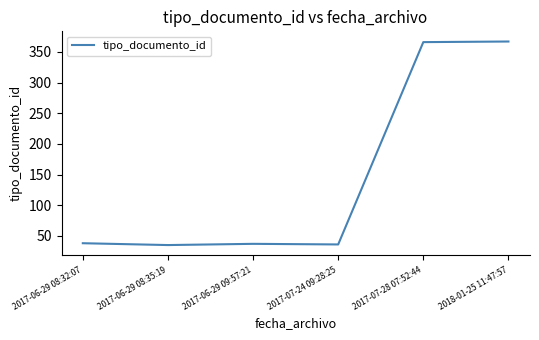

What is the minimum value shown in the chart?

35